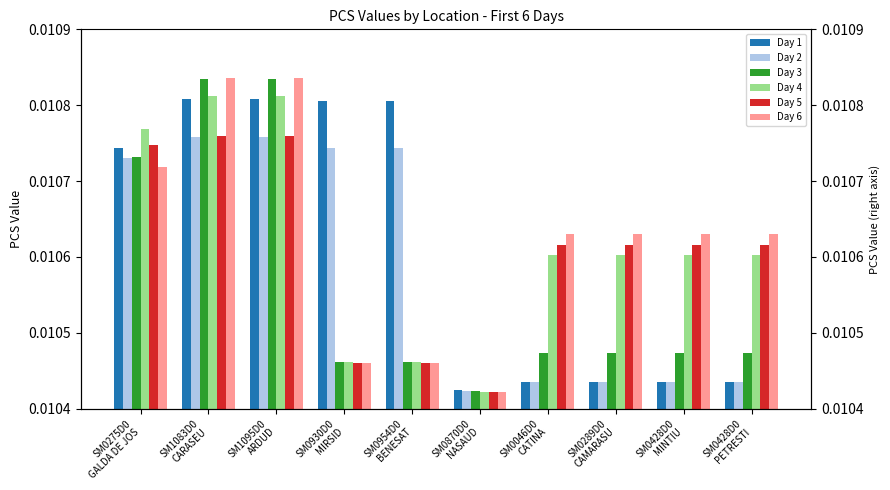

List the series in order of their peak value, lowest first.

Day 2, Day 5, Day 1, Day 4, Day 3, Day 6